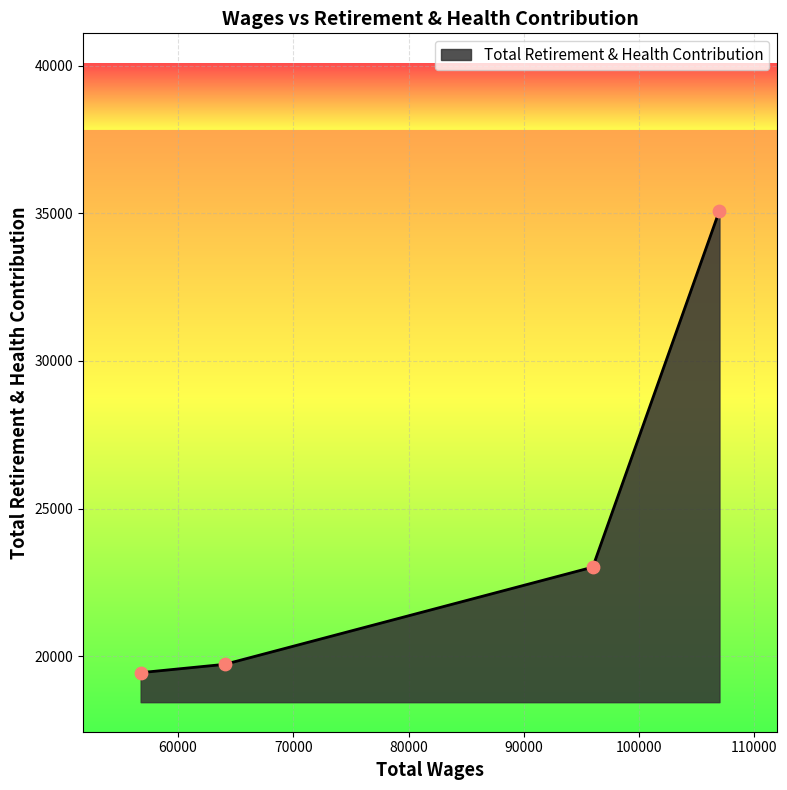

True or false: the data has more than 2 interior local peaks.

False